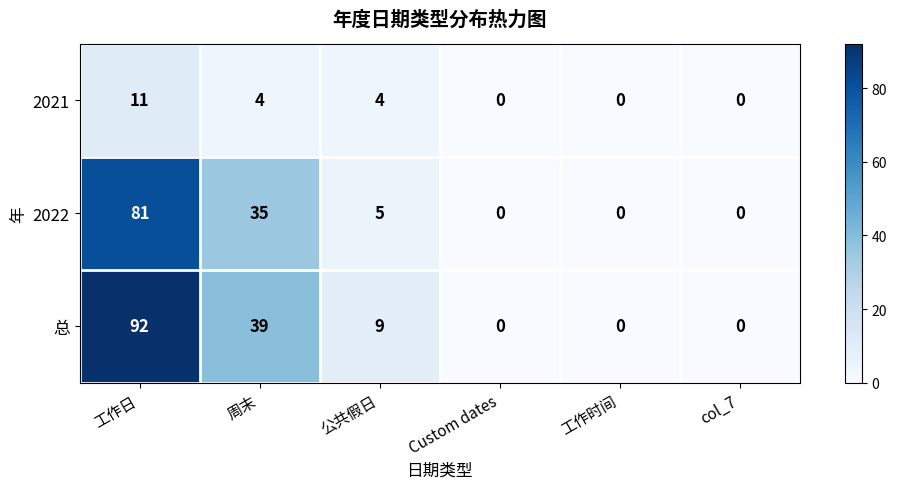

What is the difference between the 总 values at Custom dates and 工作日?

92